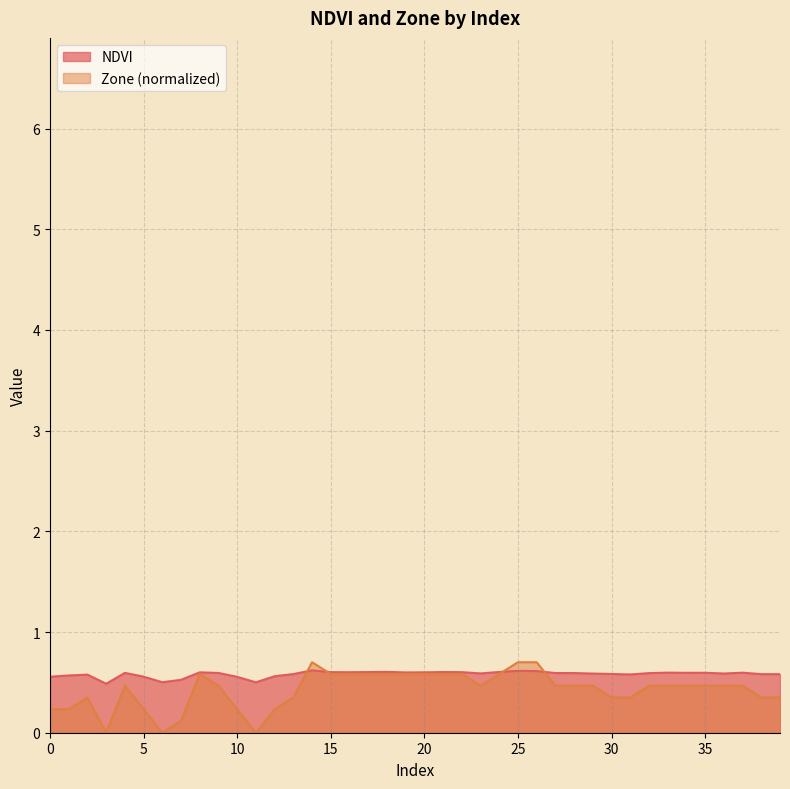

Reading left to right, extract all data points from this chart.

NDVI: 0=0.6	1=0.6	2=0.6	3=0.5	4=0.6	5=0.6	6=0.5	7=0.5	8=0.6	9=0.6	10=0.6	11=0.5	12=0.6	13=0.6	14=0.6	15=0.6	16=0.6	17=0.6	18=0.6	19=0.6	20=0.6	21=0.6	22=0.6	23=0.6	24=0.6	25=0.6	26=0.6	27=0.6	28=0.6	29=0.6	30=0.6	31=0.6	32=0.6	33=0.6	34=0.6	35=0.6	36=0.6	37=0.6	38=0.6	39=0.6
Zone: 0=0.2	1=0.2	2=0.3	3=0.0	4=0.5	5=0.2	6=0.0	7=0.1	8=0.6	9=0.5	10=0.2	11=0.0	12=0.2	13=0.3	14=0.7	15=0.6	16=0.6	17=0.6	18=0.6	19=0.6	20=0.6	21=0.6	22=0.6	23=0.5	24=0.6	25=0.7	26=0.7	27=0.5	28=0.5	29=0.5	30=0.3	31=0.3	32=0.5	33=0.5	34=0.5	35=0.5	36=0.5	37=0.5	38=0.3	39=0.3